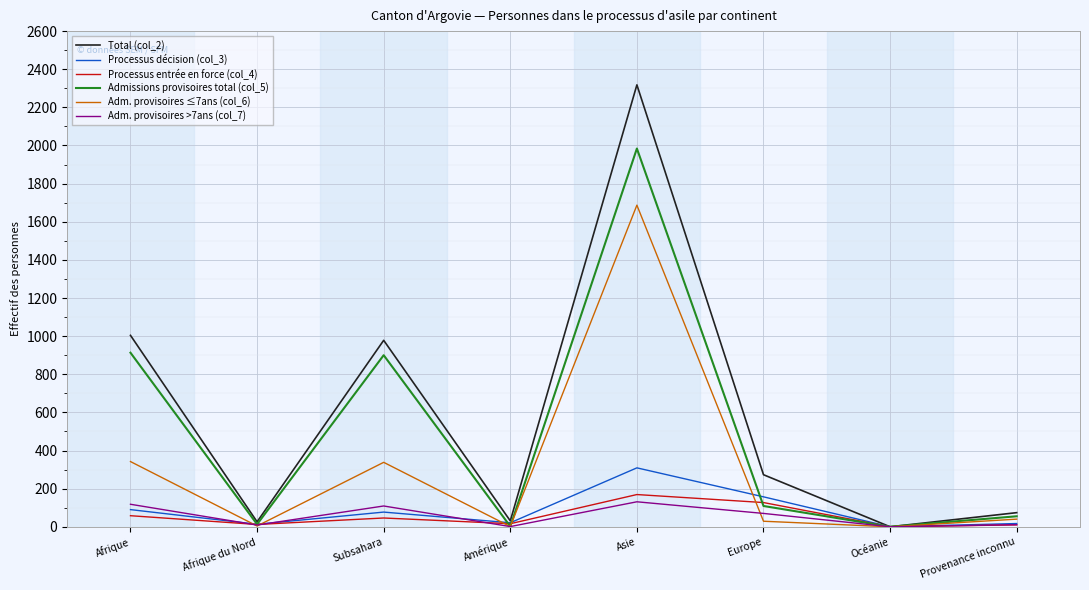

True or false: Adm. provisoires ≤7ans (col_6) and Adm. provisoires >7ans (col_7) cross at least once.

True